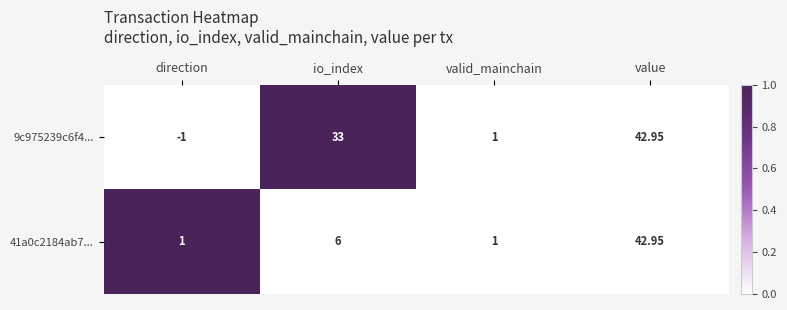

Which category has the highest value across all series?

value